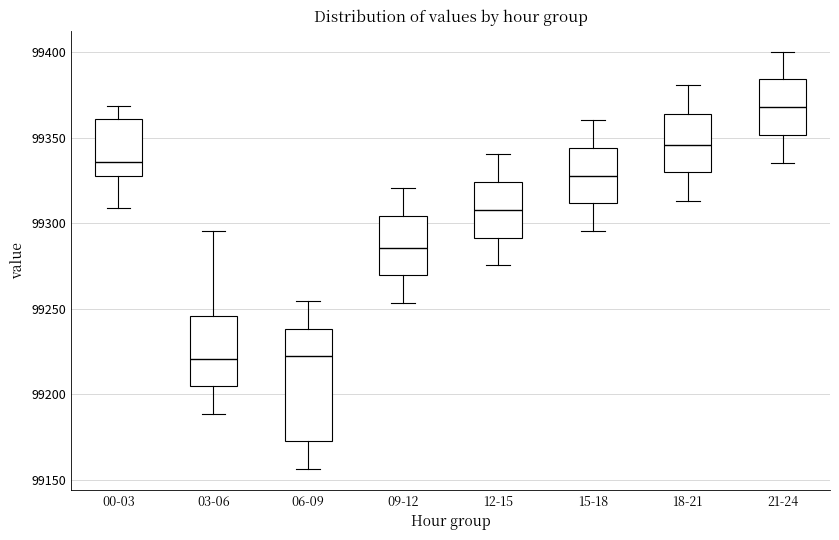

Where does the lower whisker of the box for 12-15 end on the y-axis? The values are not printed on the chart, so give them approximately, as read against the axis.

99275